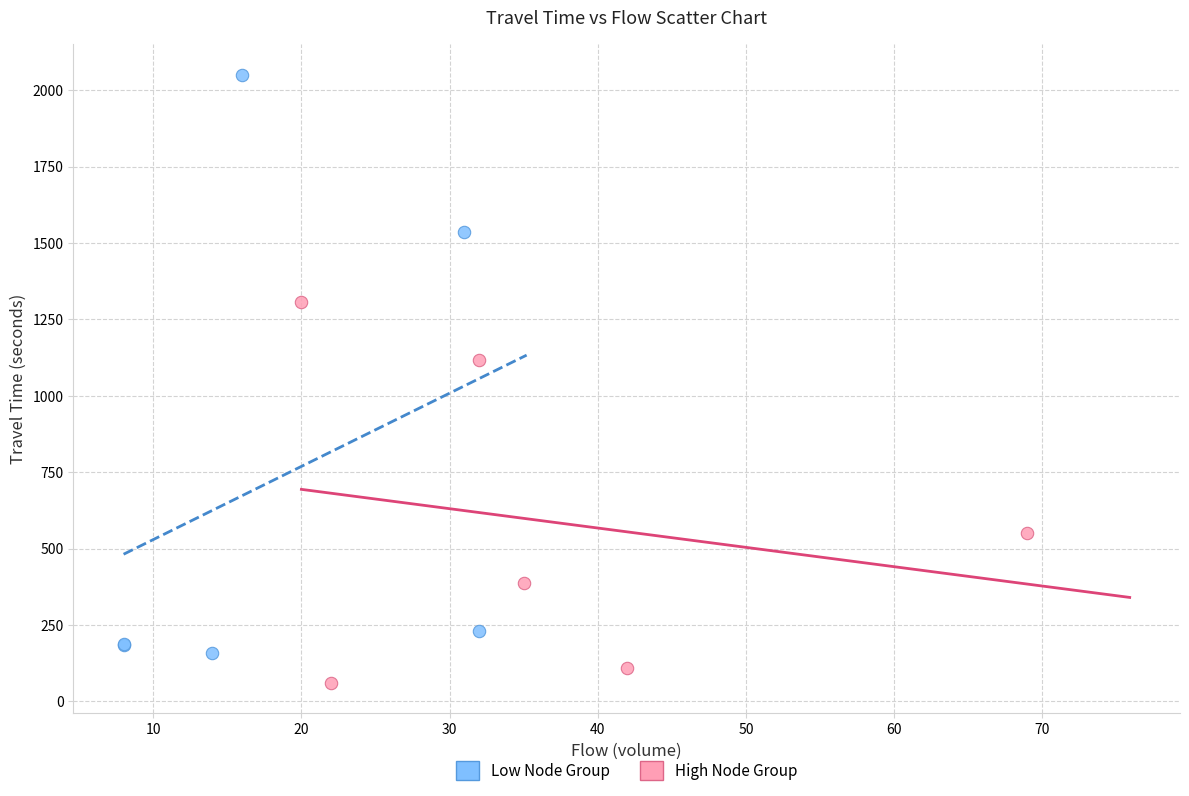

Which series has the widest spread of Y values?

Low Node Group